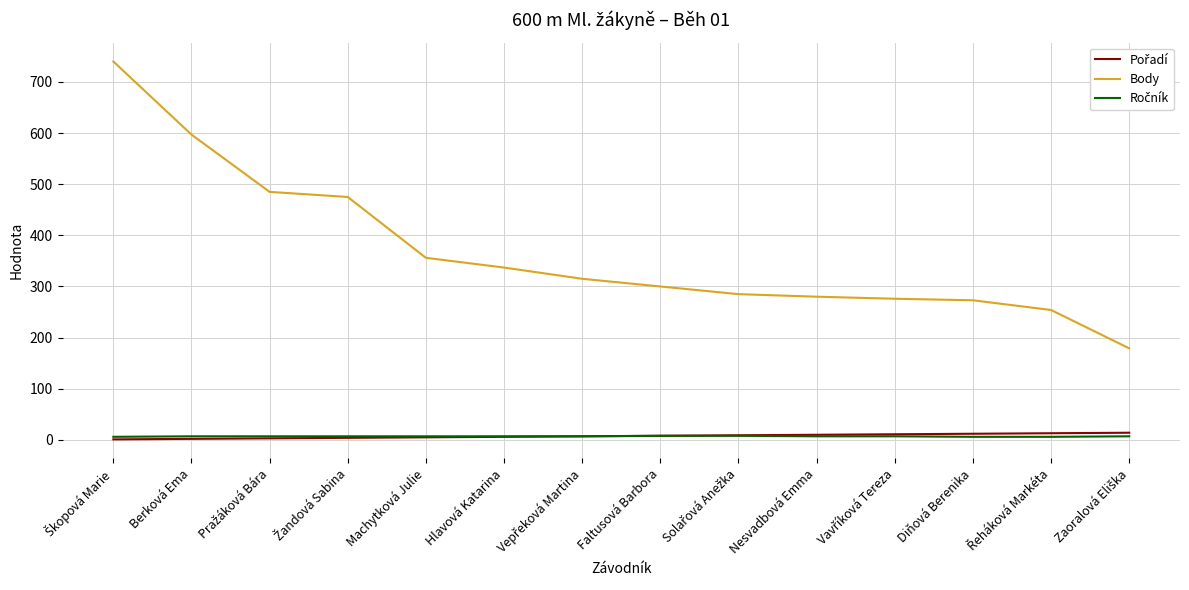

The value of Body at Faltusová Barbora is 300. True or false?

True